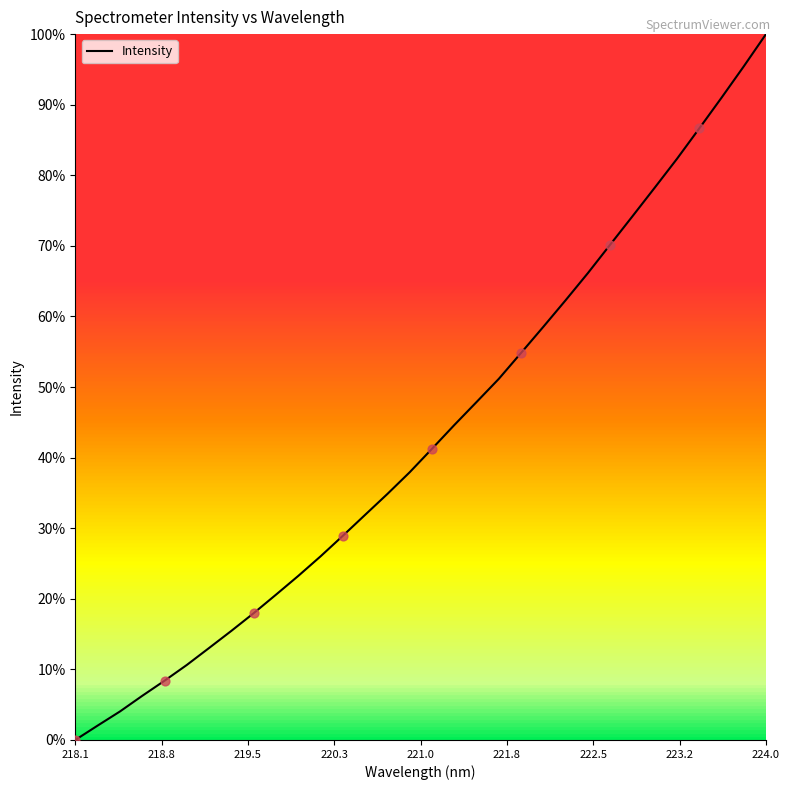

Is this an area chart (filled region under the line)?

No